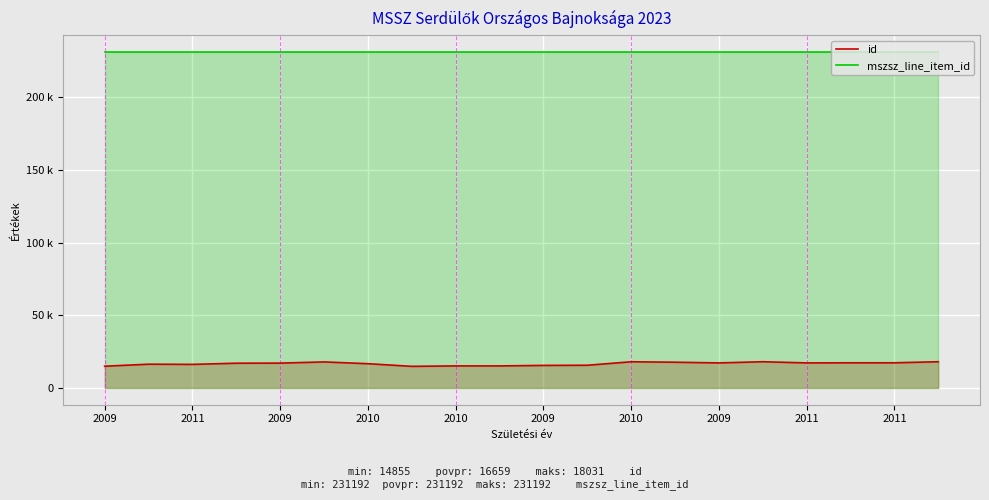

What is the difference between the highest and lowest values at 2009?

216244